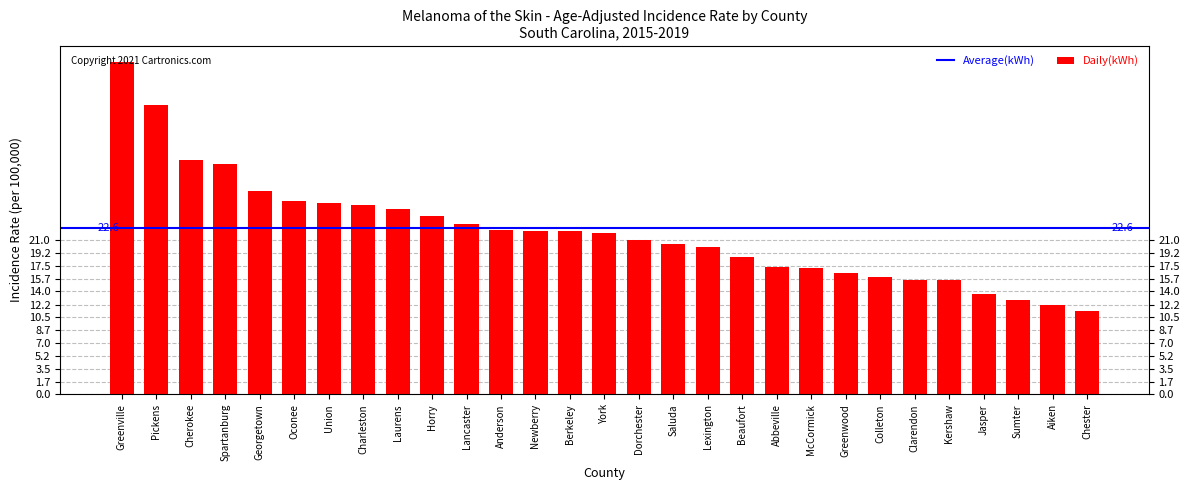

Which category has the highest value across all series?

Greenville